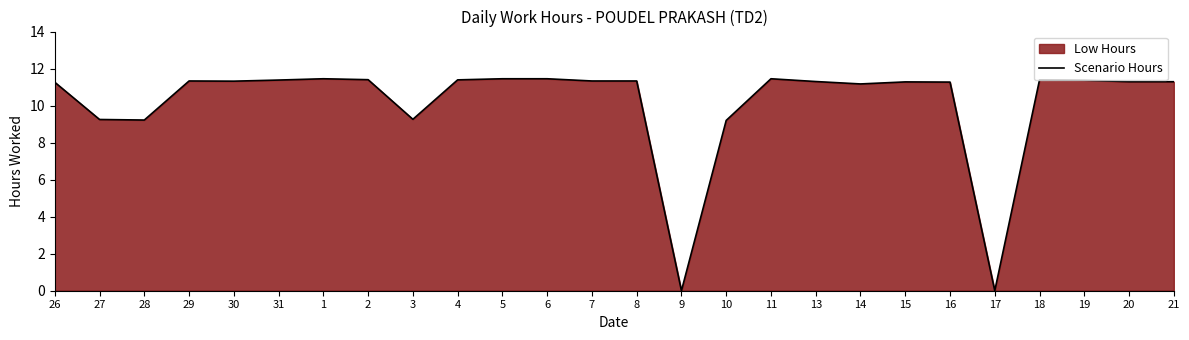

True or false: the data shows 9.2 at 28.

True